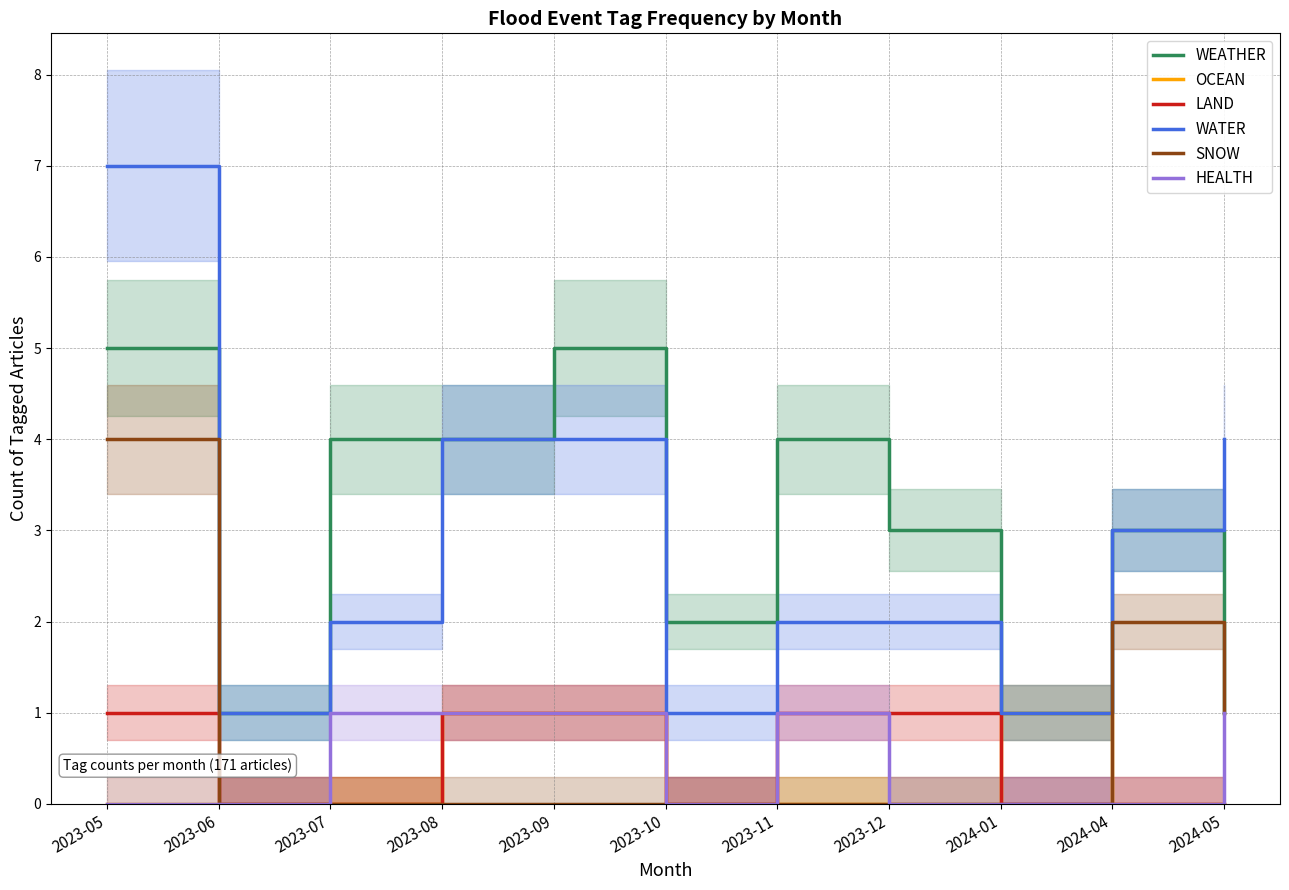

Which series has the largest total across all categories?

WEATHER